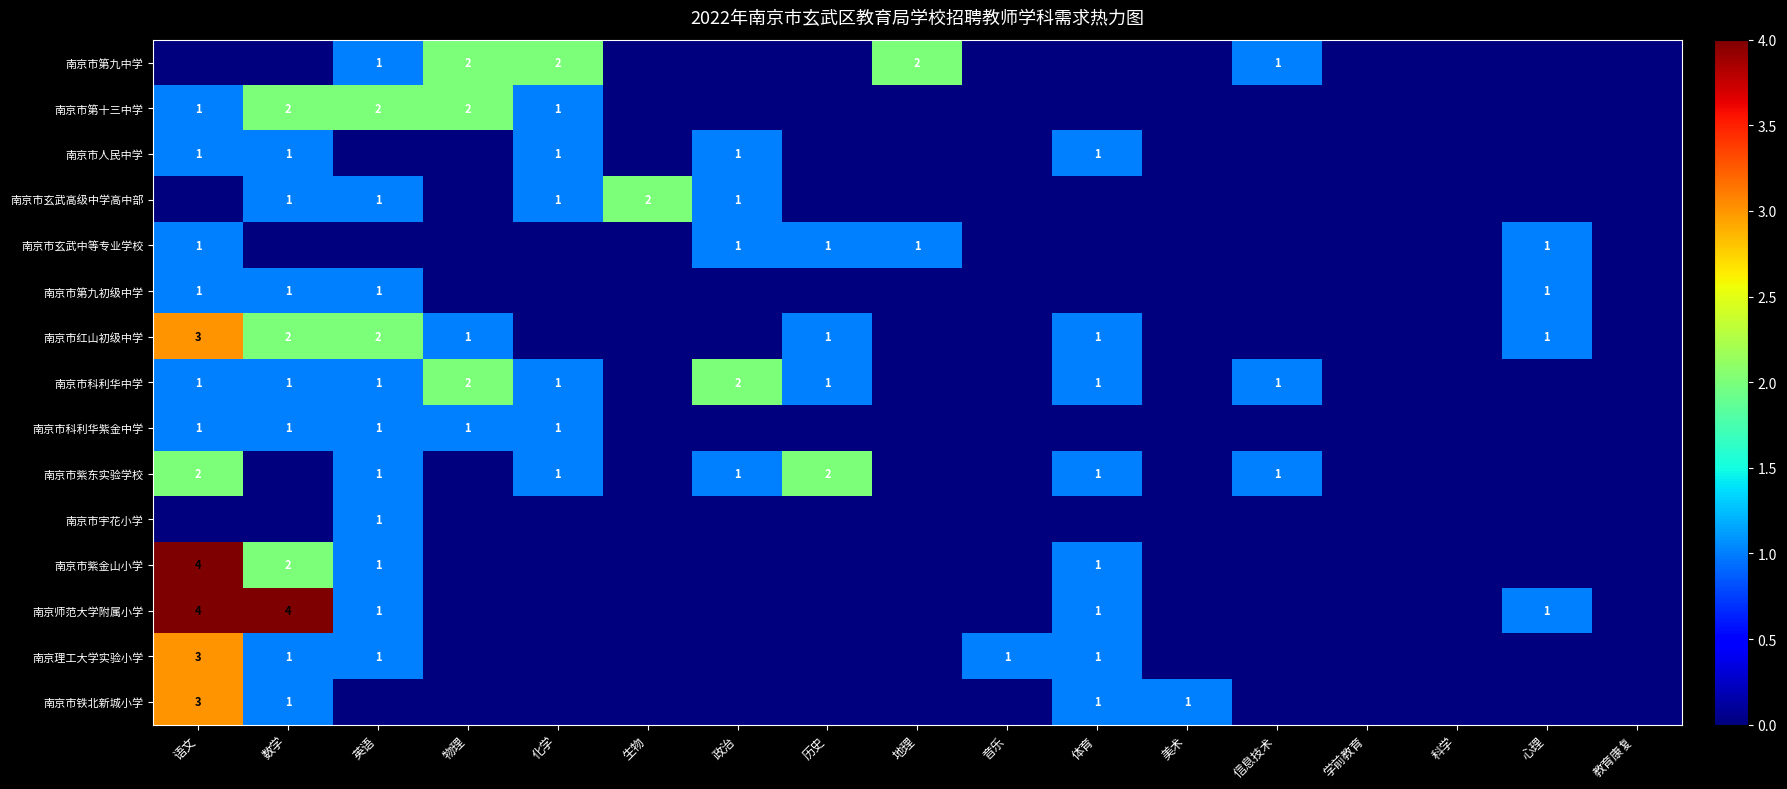

True or false: 南京市红山初级中学 has a value of 2 at 英语.

True